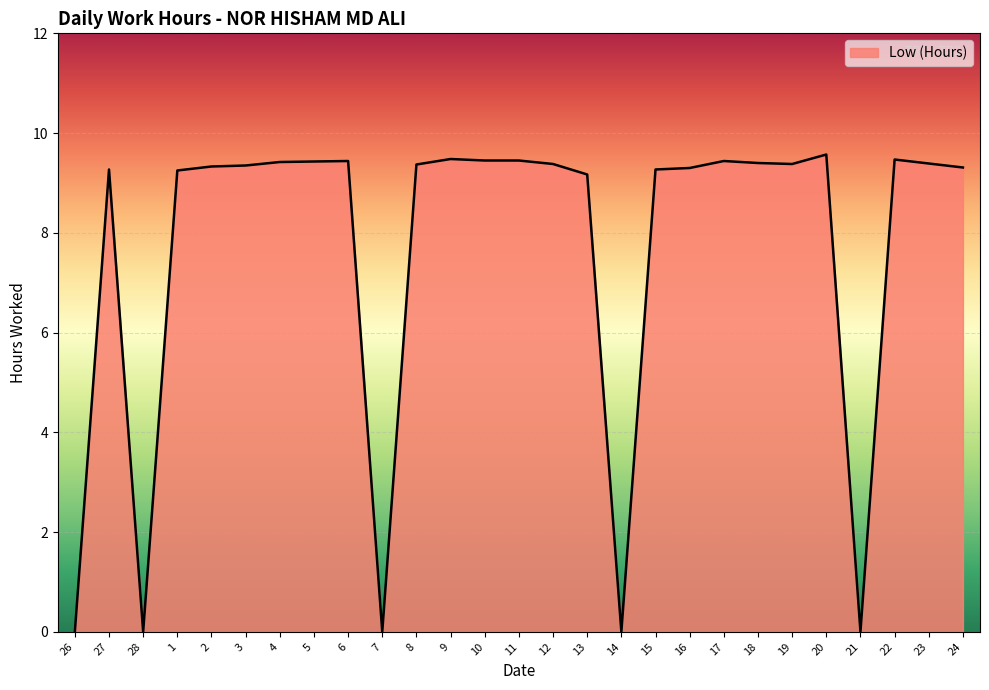

Where is the first local maximum?

27